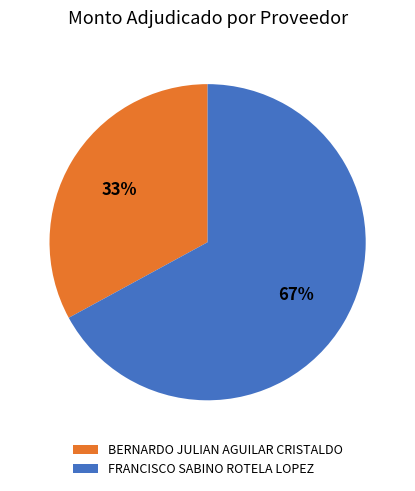

To the nearest percent, what portion does BERNARDO JULIAN AGUILAR CRISTALDO represent?

33%